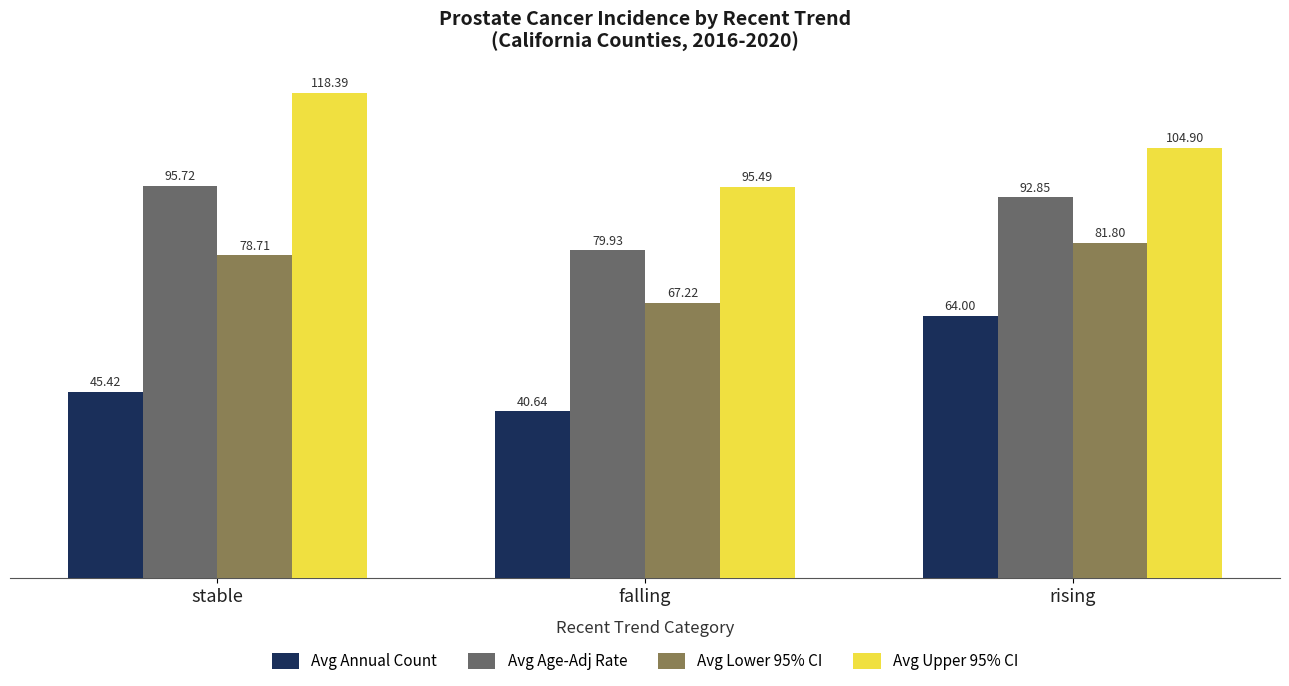

What is the label of the 3rd bar from the right?

stable